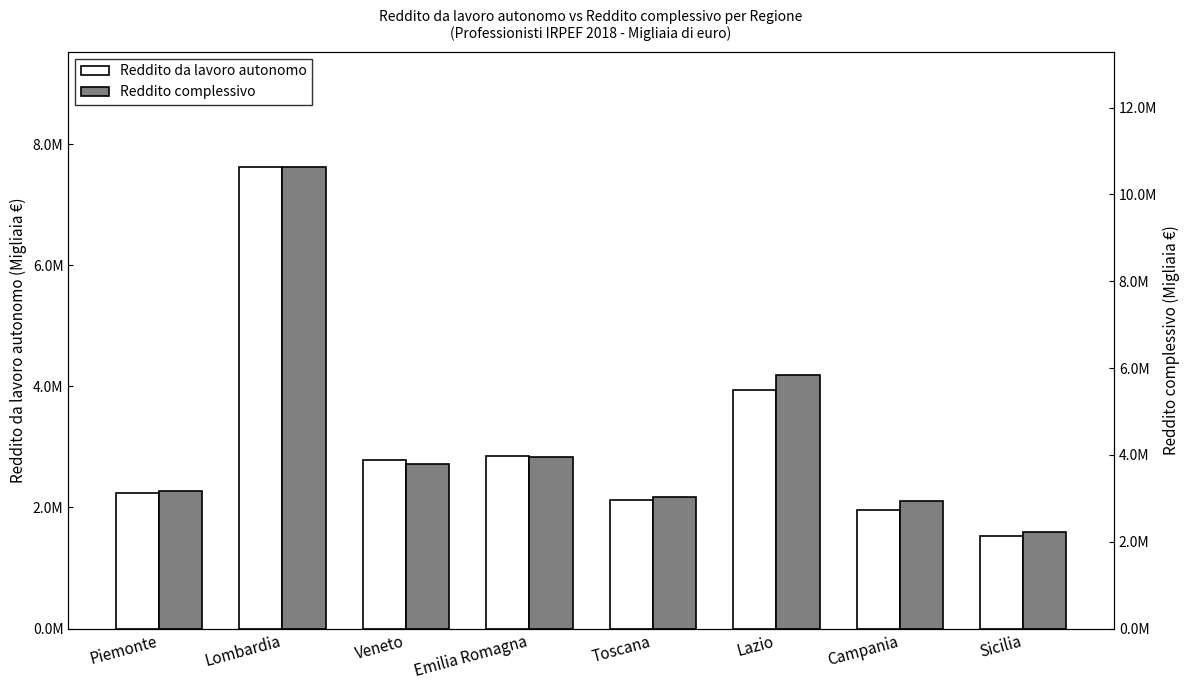

What position from the right is Lombardia?

7